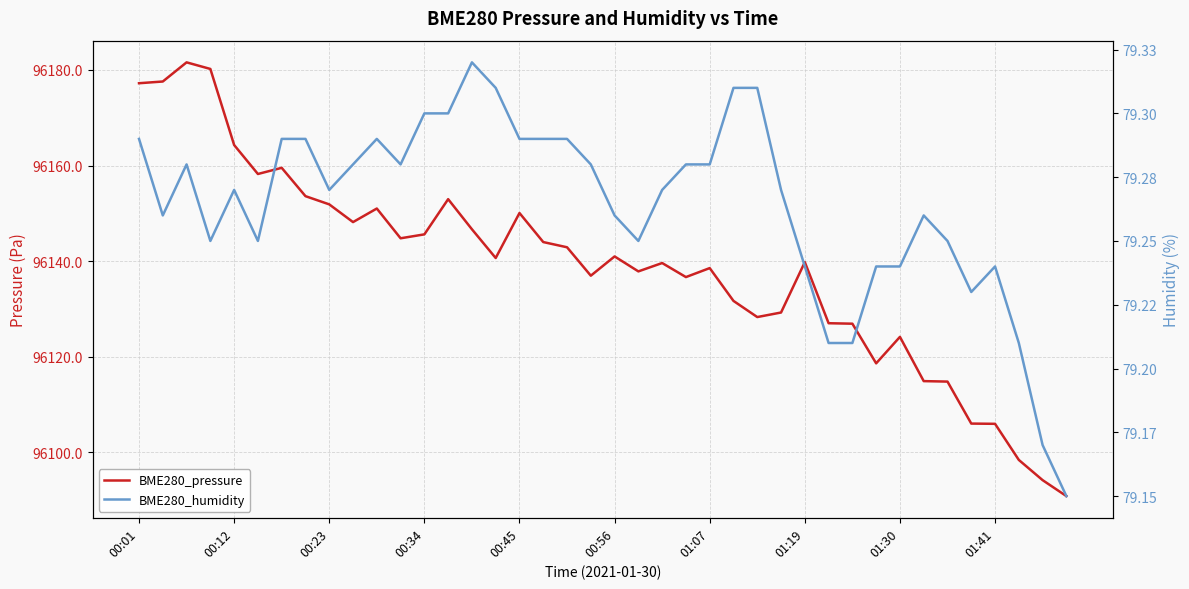

What is the minimum value for BME280_humidity?

79.2